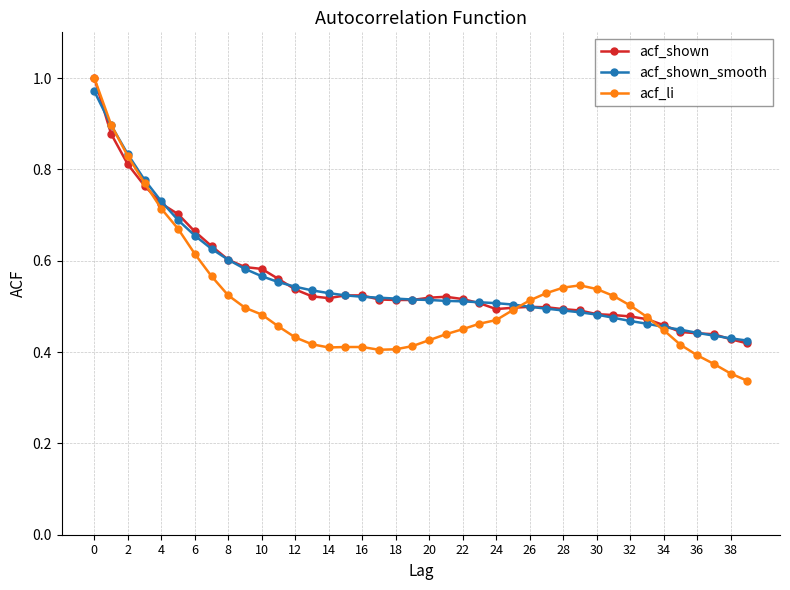

Is this an area chart (filled region under the line)?

No